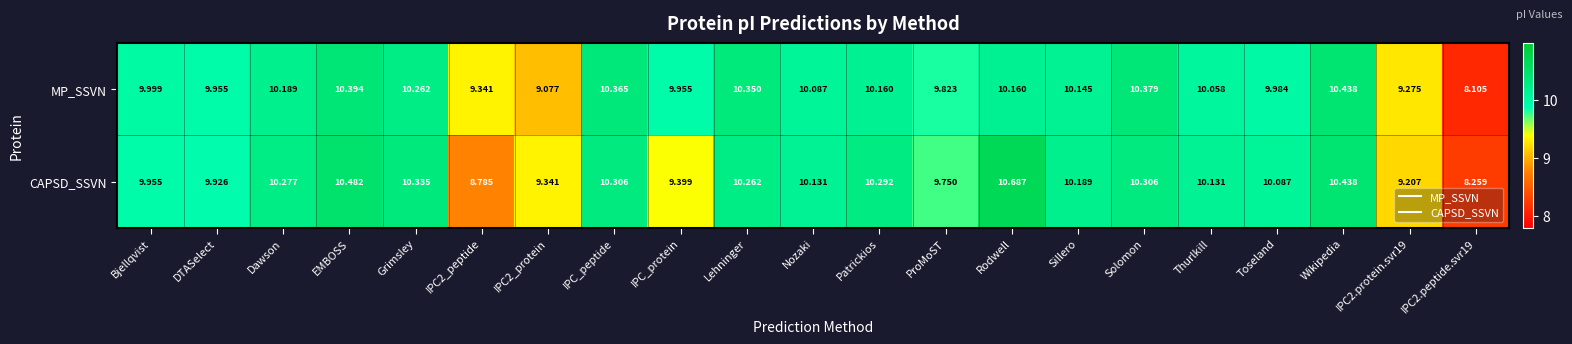

Which series has the largest total across all categories?

CAPSD_SSVN